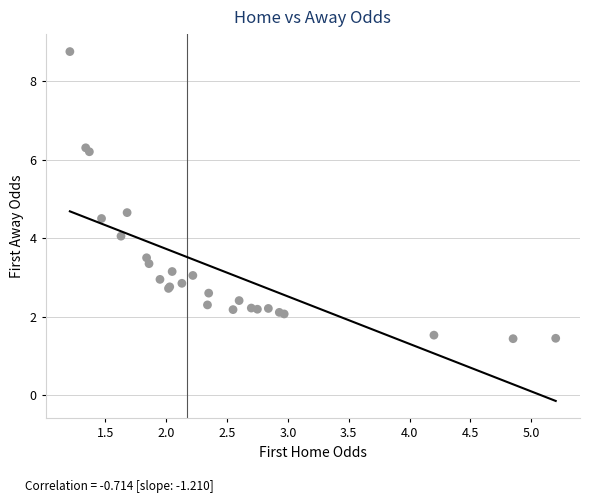

What Y value in the scatter plot is closest to 5?

4.7